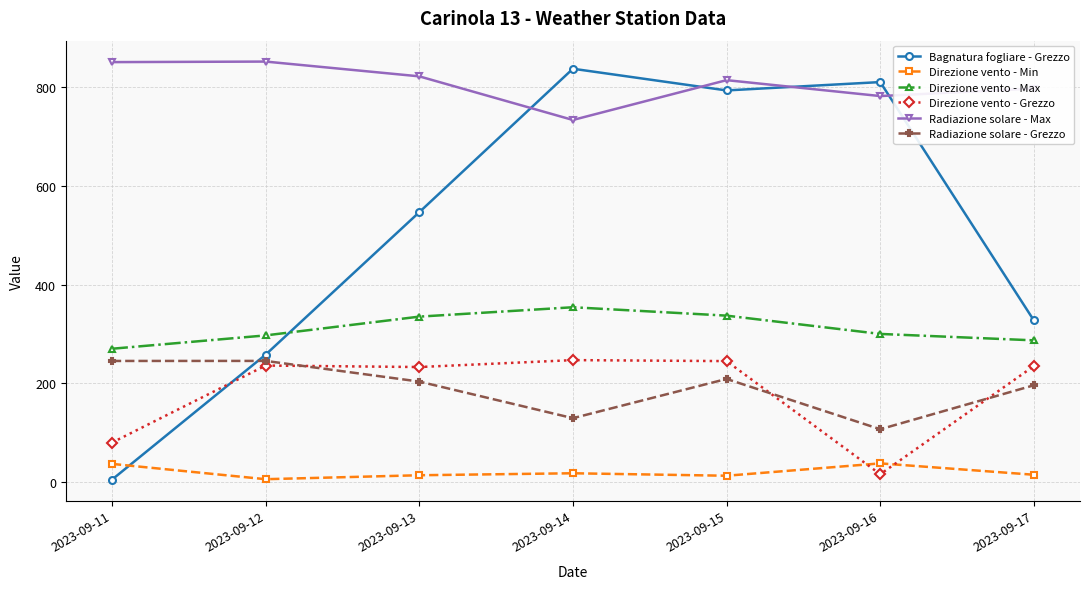

How many times do Direzione vento - Min and Bagnatura fogliare - Grezzo cross each other?

1